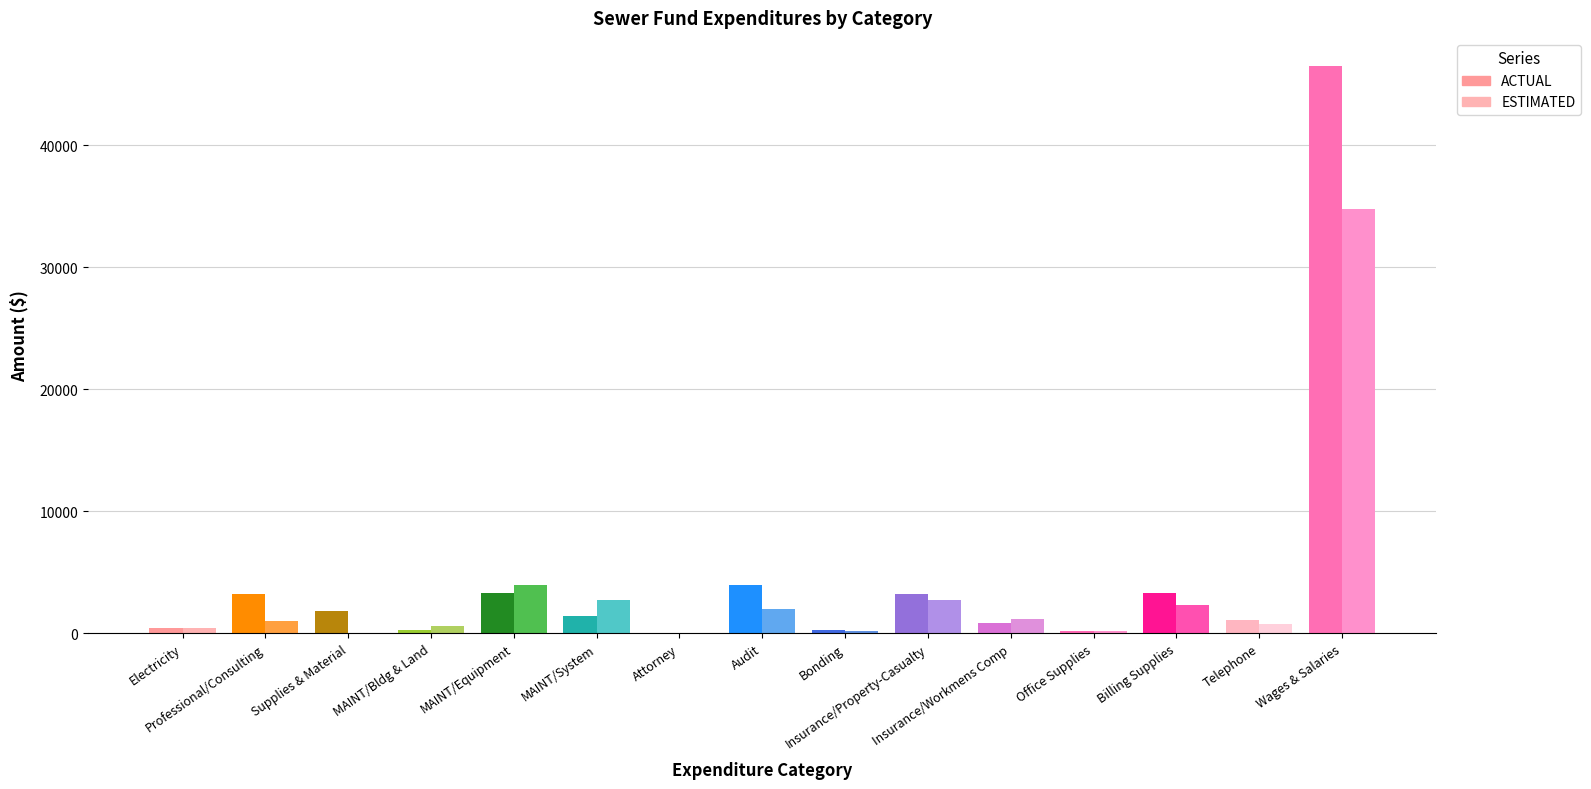

Is it true that ESTIMATED equals 290 at MAINT/Bldg & Land?

False